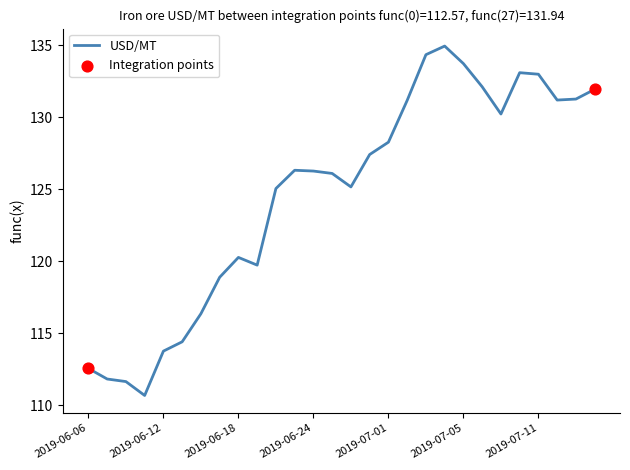

What is the difference between the maximum and minimum values?

24.3